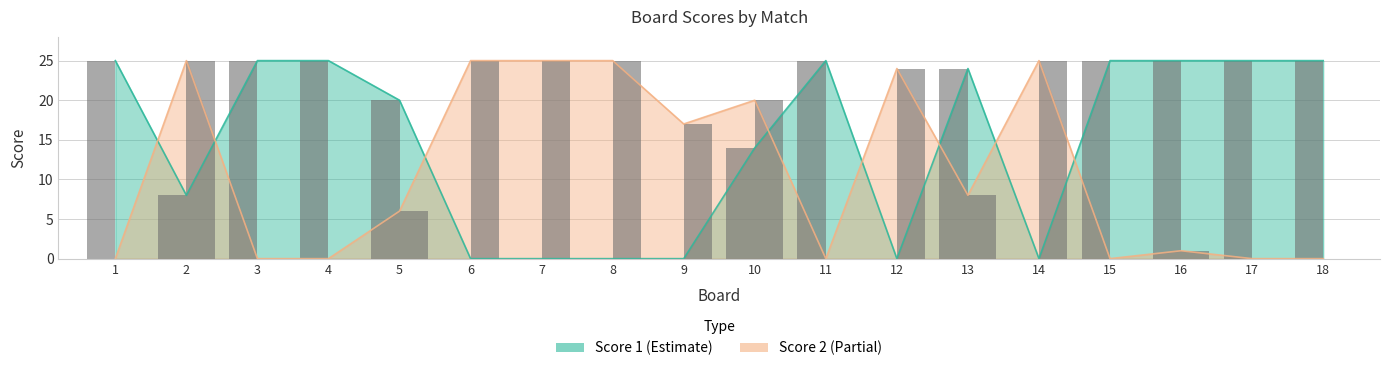

At which category is the sum across all series the highest?

10